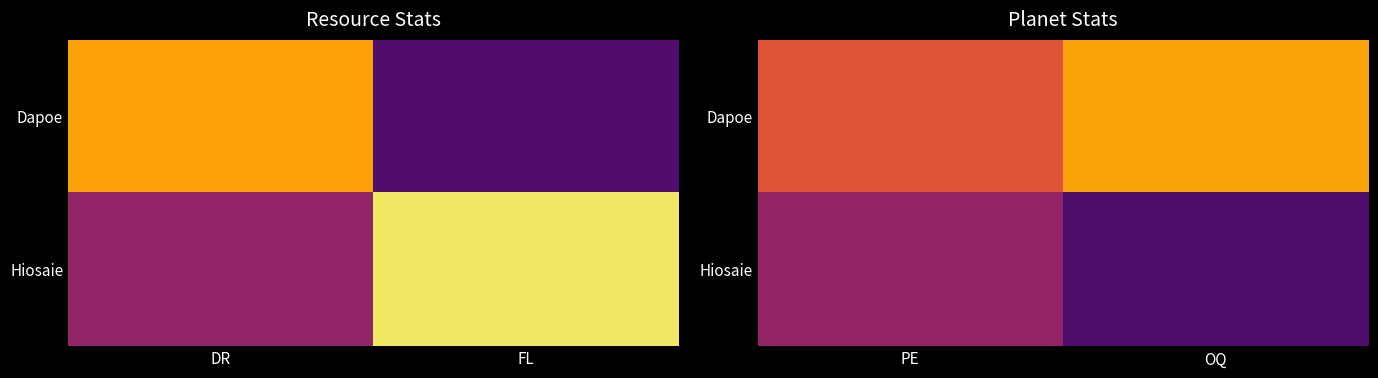

Is it true that Dapoe equals 717 at OQ?

True